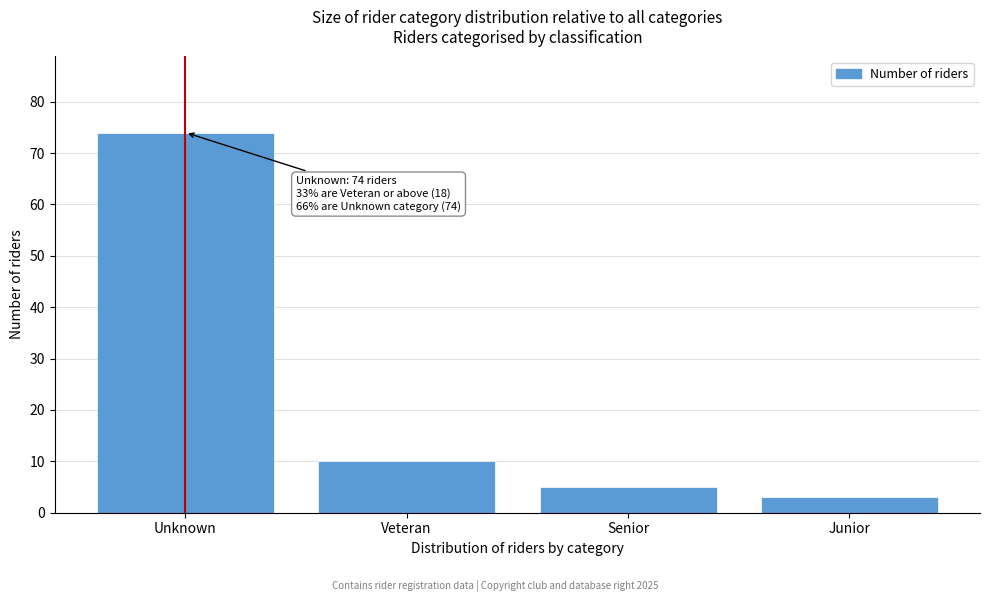

Reading right to left, extract all data points from this chart.

Junior=3	Senior=5	Veteran=10	Unknown=74